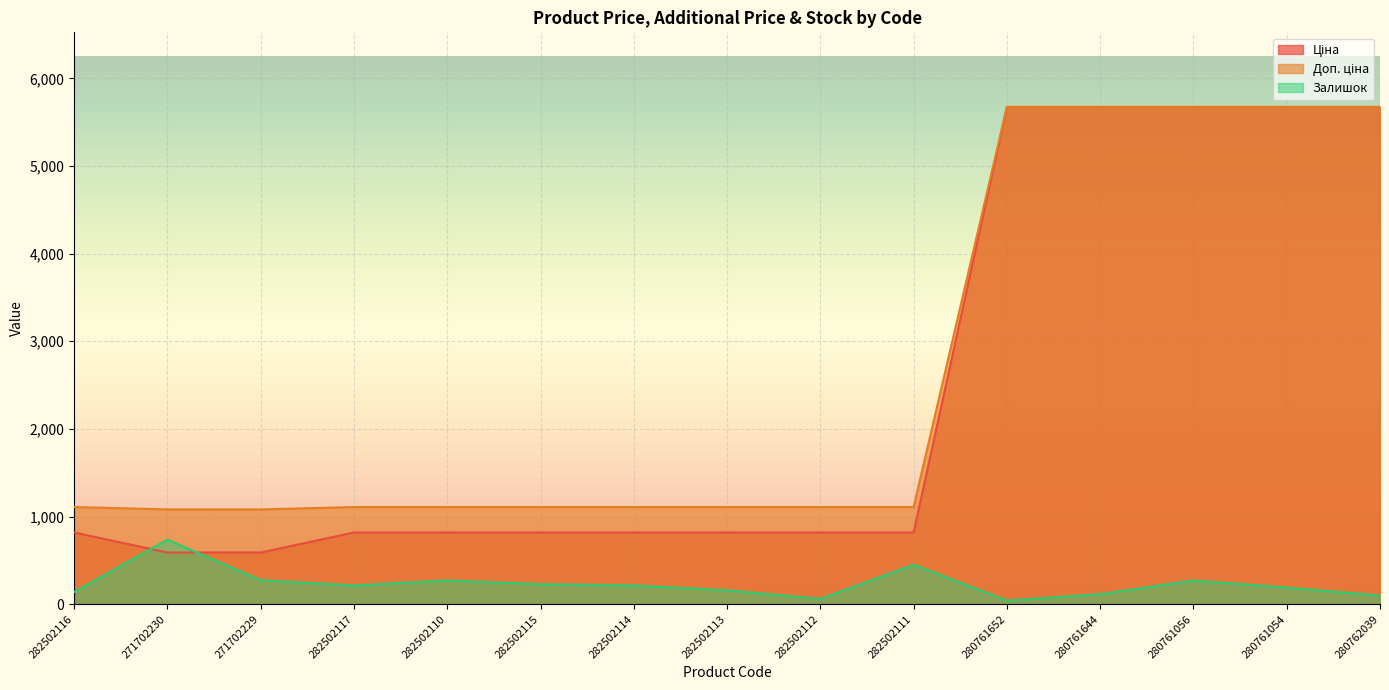

What is the sum of the Ціна values at 282502117 and 271702230?

1408.4